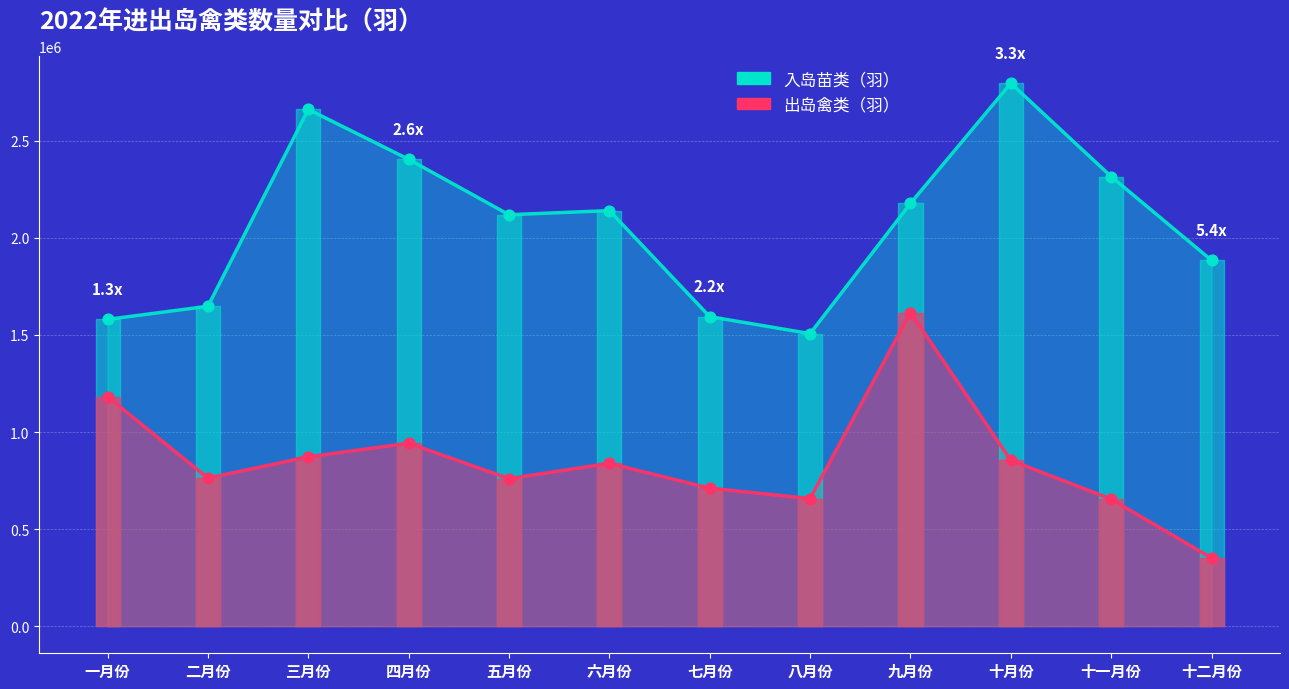

What is the total value across all series at 十二月份?

2235690